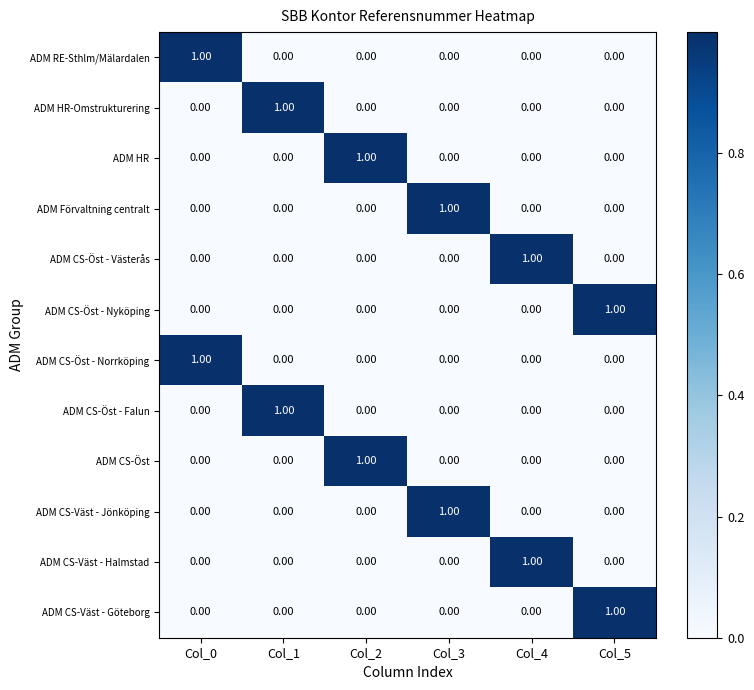

At how many categories does at least one series exceed 0?

6